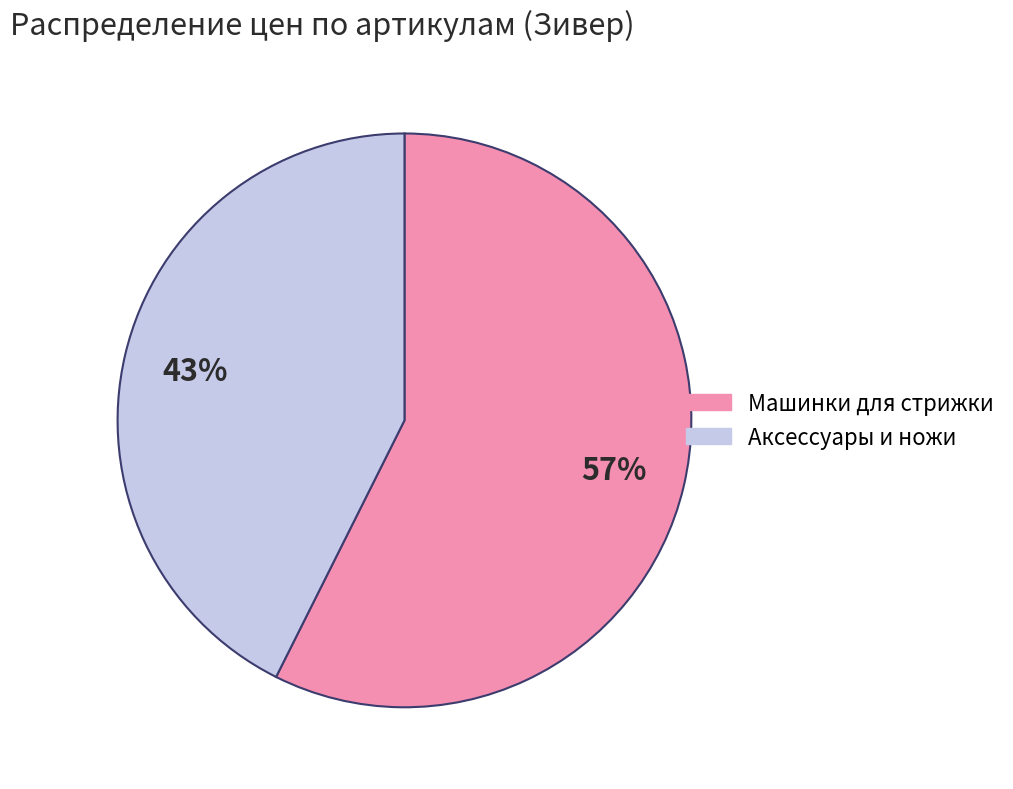

To the nearest percent, what is the average slice percentage?

50%